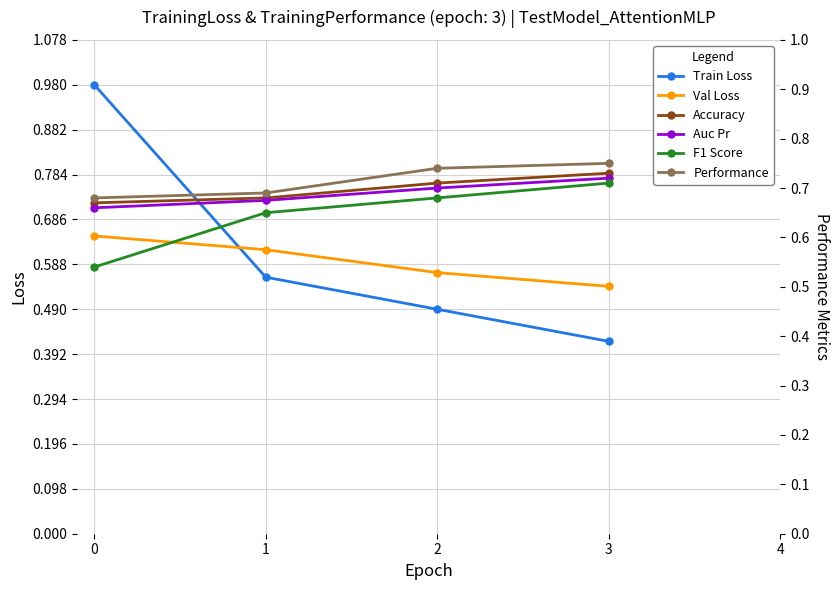

At how many categories does at least one series exceed 0?

4